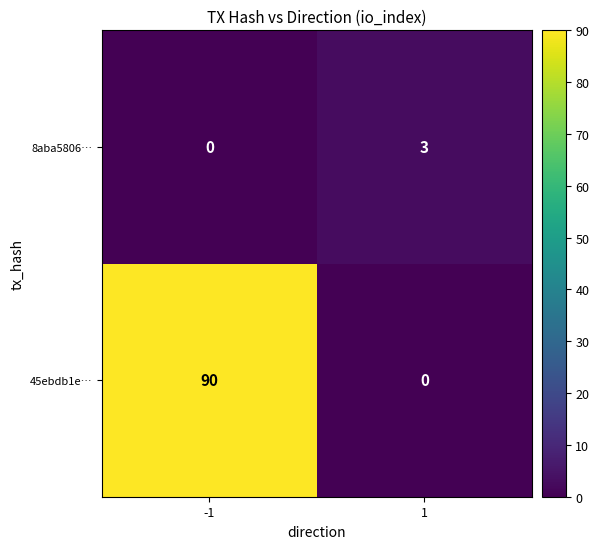

The value of 45ebdb1e… at 1 is -30. True or false?

False